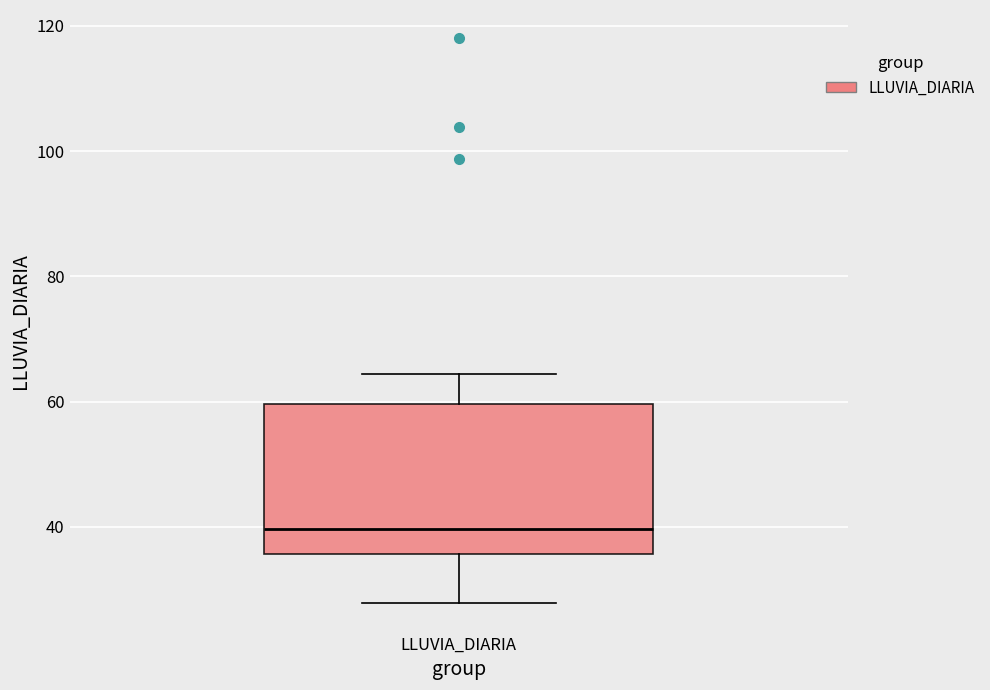

Read this box plot against the y-axis: the position of the median line, the range covered by the box, and the ends of both whiskers. The values are not printed on the chart, so give them approximately, as read against the axis.

median 40, box 36 to 60, whiskers 28 to 64